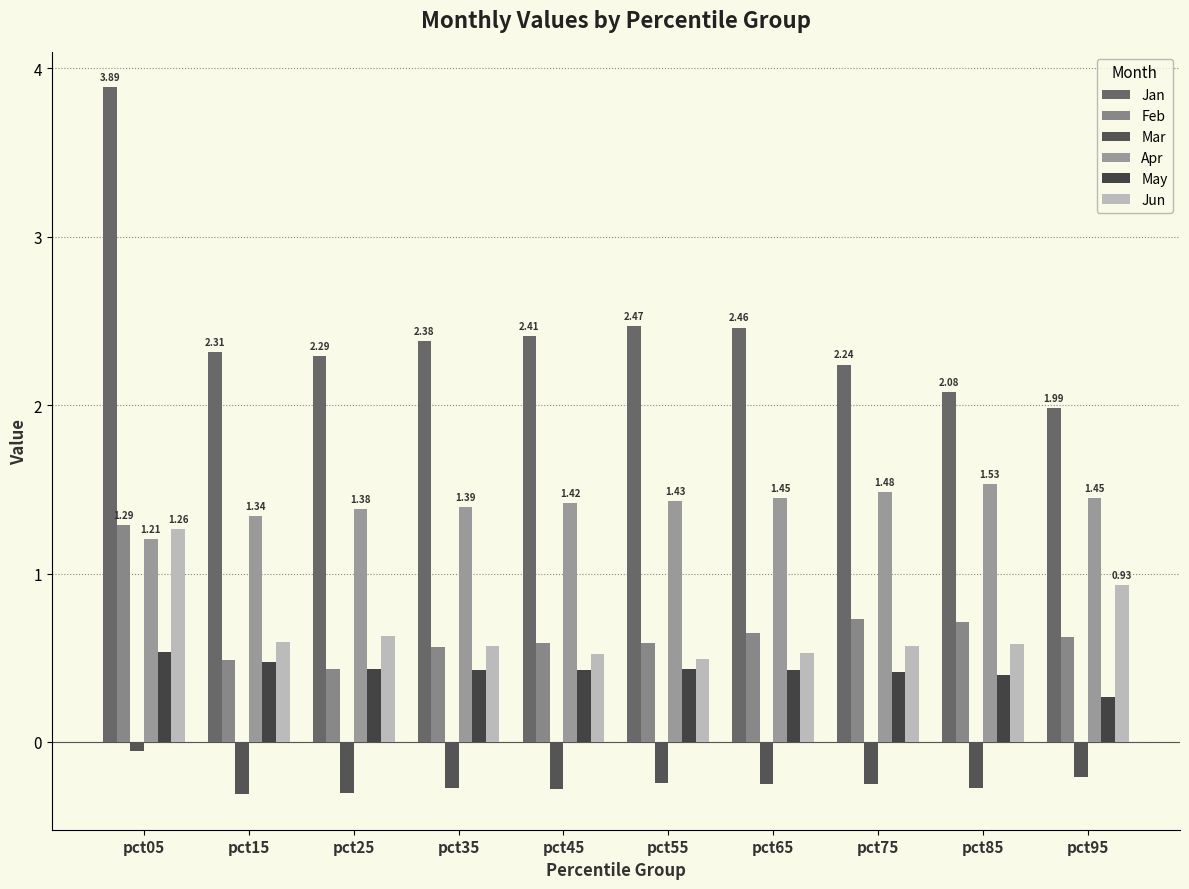

Which series has the largest total across all categories?

Jan